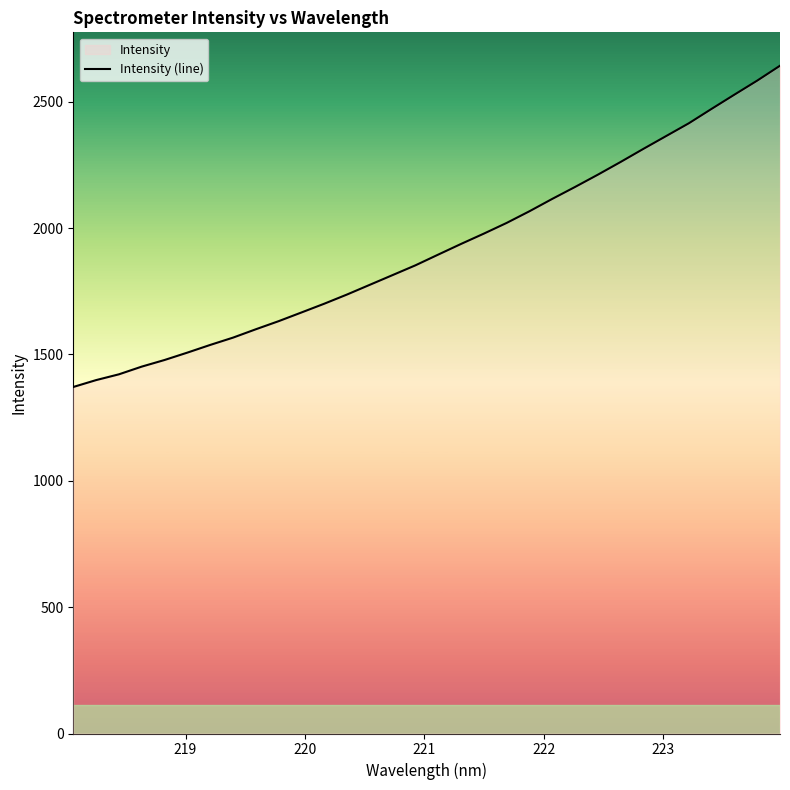

True or false: there are more than 1 points higher than both neighbors.

False